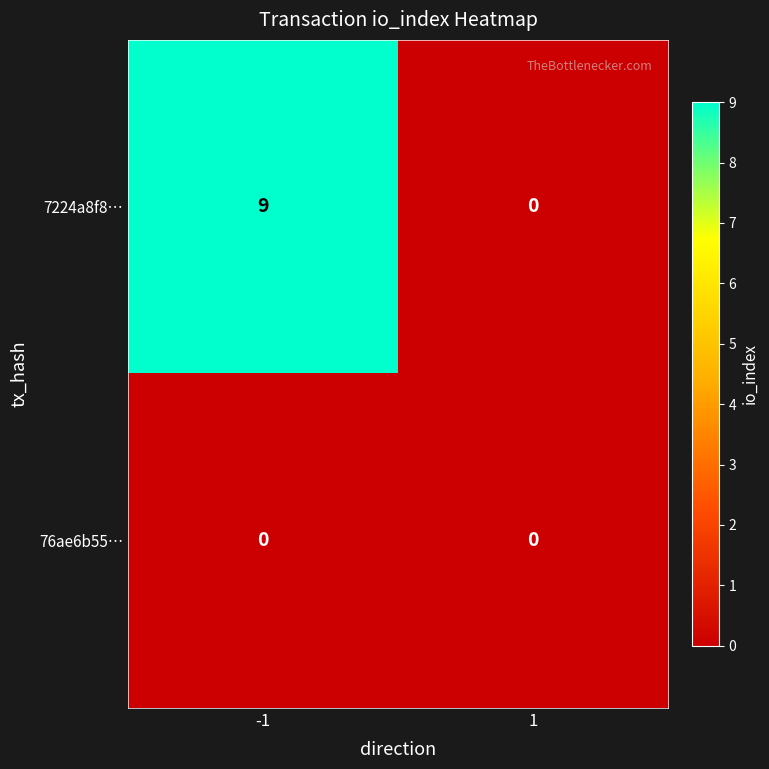

List the series in order of their overall mean, highest first.

7224a8f8…, 76ae6b55…